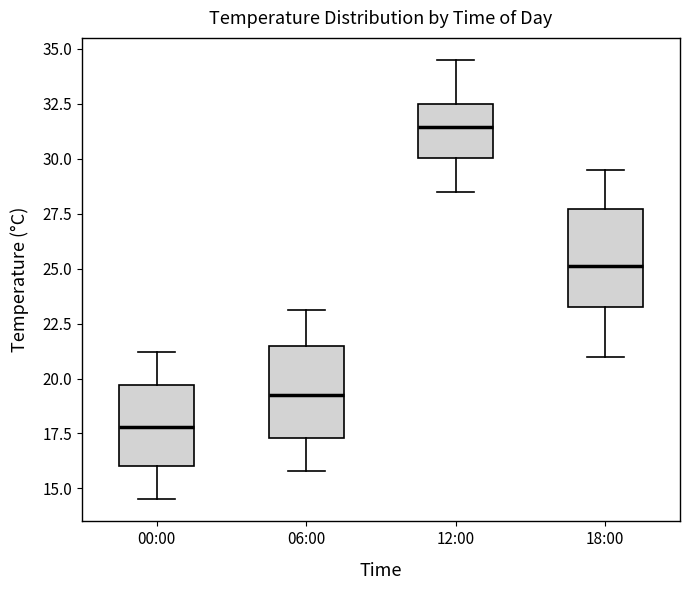

Reading left to right, read every box against the y-axis: the position of its median line, the range the box covers, and the ends of its whiskers. The values are not printed on the chart, so give them approximately, as read against the axis.

00:00: median 18.0, box 16.0 to 19.5, whiskers 14.5 to 21.0
06:00: median 19.5, box 17.5 to 21.5, whiskers 16.0 to 23.0
12:00: median 31.5, box 30.0 to 32.5, whiskers 28.5 to 34.5
18:00: median 25.0, box 23.5 to 27.5, whiskers 21.0 to 29.5